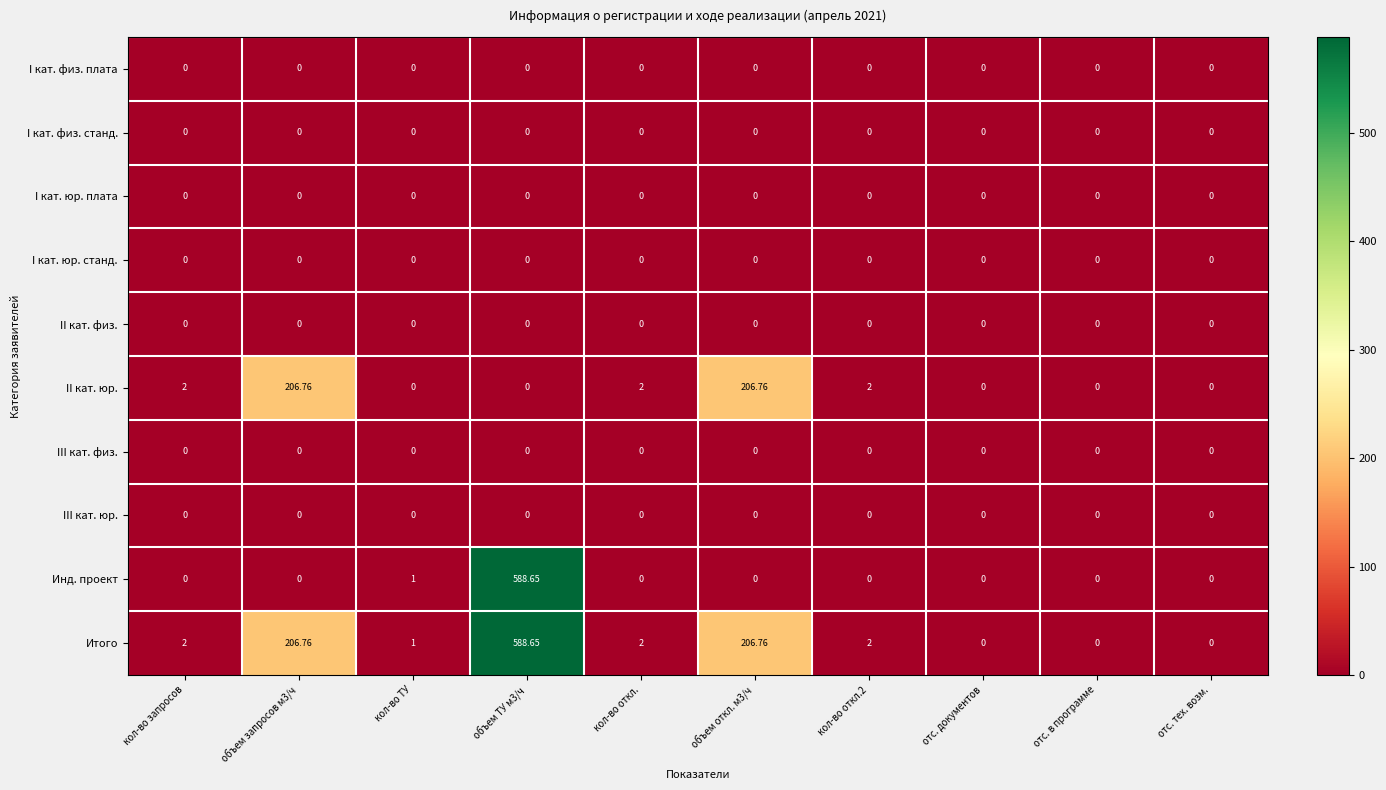

Reading left to right, what are all the values shown in this chart?

I кат. физ. плата: кол-во запросов=0.0	объем запросов м3/ч=0.0	кол-во ТУ=0.0	объем ТУ м3/ч=0.0	кол-во откл.=0.0	объем откл. м3/ч=0.0	кол-во откл.2=0.0	отс. документов=0.0	отс. в программе=0.0	отс. тех. возм.=0.0
I кат. физ. станд.: кол-во запросов=0.0	объем запросов м3/ч=0.0	кол-во ТУ=0.0	объем ТУ м3/ч=0.0	кол-во откл.=0.0	объем откл. м3/ч=0.0	кол-во откл.2=0.0	отс. документов=0.0	отс. в программе=0.0	отс. тех. возм.=0.0
I кат. юр. плата: кол-во запросов=0.0	объем запросов м3/ч=0.0	кол-во ТУ=0.0	объем ТУ м3/ч=0.0	кол-во откл.=0.0	объем откл. м3/ч=0.0	кол-во откл.2=0.0	отс. документов=0.0	отс. в программе=0.0	отс. тех. возм.=0.0
I кат. юр. станд.: кол-во запросов=0.0	объем запросов м3/ч=0.0	кол-во ТУ=0.0	объем ТУ м3/ч=0.0	кол-во откл.=0.0	объем откл. м3/ч=0.0	кол-во откл.2=0.0	отс. документов=0.0	отс. в программе=0.0	отс. тех. возм.=0.0
II кат. физ.: кол-во запросов=0.0	объем запросов м3/ч=0.0	кол-во ТУ=0.0	объем ТУ м3/ч=0.0	кол-во откл.=0.0	объем откл. м3/ч=0.0	кол-во откл.2=0.0	отс. документов=0.0	отс. в программе=0.0	отс. тех. возм.=0.0
II кат. юр.: кол-во запросов=2.0	объем запросов м3/ч=206.8	кол-во ТУ=0.0	объем ТУ м3/ч=0.0	кол-во откл.=2.0	объем откл. м3/ч=206.8	кол-во откл.2=2.0	отс. документов=0.0	отс. в программе=0.0	отс. тех. возм.=0.0
III кат. физ.: кол-во запросов=0.0	объем запросов м3/ч=0.0	кол-во ТУ=0.0	объем ТУ м3/ч=0.0	кол-во откл.=0.0	объем откл. м3/ч=0.0	кол-во откл.2=0.0	отс. документов=0.0	отс. в программе=0.0	отс. тех. возм.=0.0
III кат. юр.: кол-во запросов=0.0	объем запросов м3/ч=0.0	кол-во ТУ=0.0	объем ТУ м3/ч=0.0	кол-во откл.=0.0	объем откл. м3/ч=0.0	кол-во откл.2=0.0	отс. документов=0.0	отс. в программе=0.0	отс. тех. возм.=0.0
Инд. проект: кол-во запросов=0.0	объем запросов м3/ч=0.0	кол-во ТУ=1.0	объем ТУ м3/ч=588.6	кол-во откл.=0.0	объем откл. м3/ч=0.0	кол-во откл.2=0.0	отс. документов=0.0	отс. в программе=0.0	отс. тех. возм.=0.0
Итого: кол-во запросов=2.0	объем запросов м3/ч=206.8	кол-во ТУ=1.0	объем ТУ м3/ч=588.6	кол-во откл.=2.0	объем откл. м3/ч=206.8	кол-во откл.2=2.0	отс. документов=0.0	отс. в программе=0.0	отс. тех. возм.=0.0